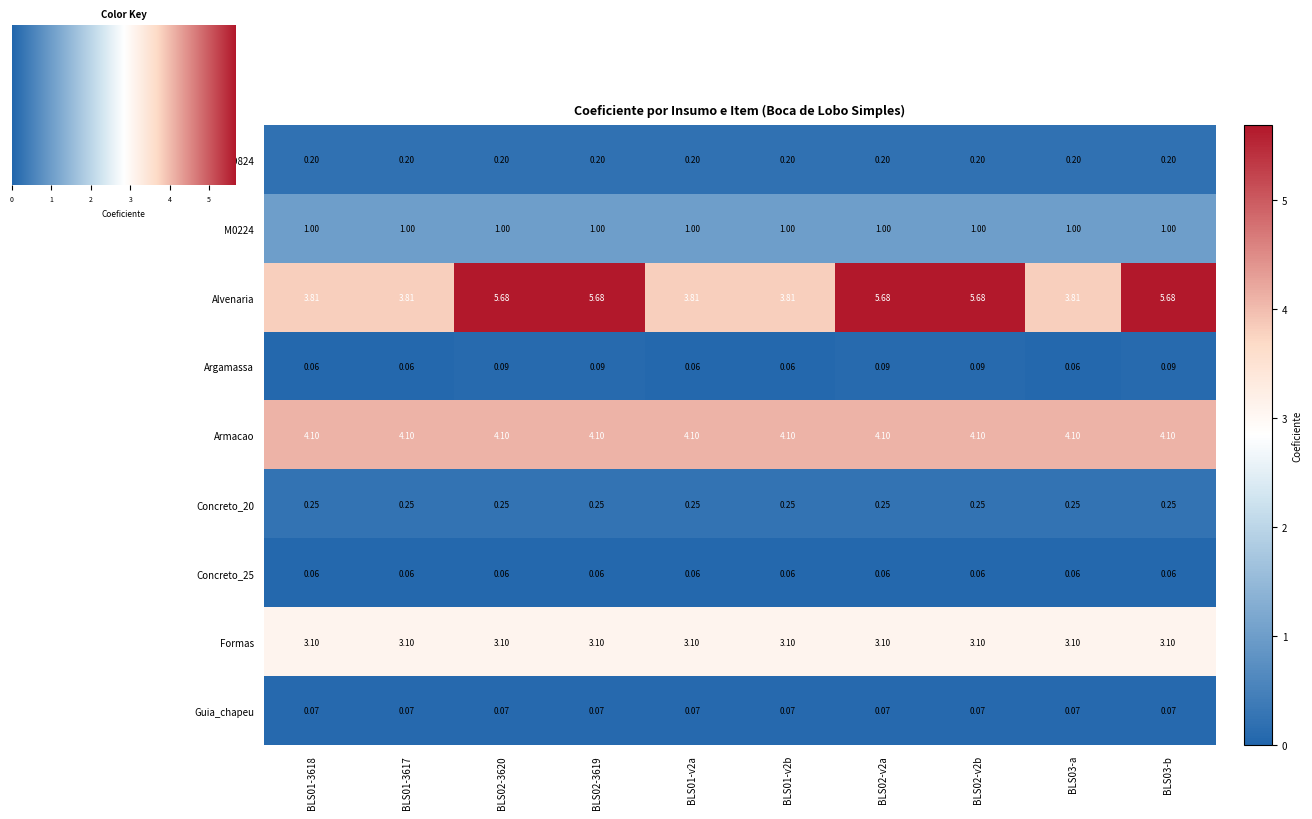

Which series has the largest range (max minus min)?

Alvenaria